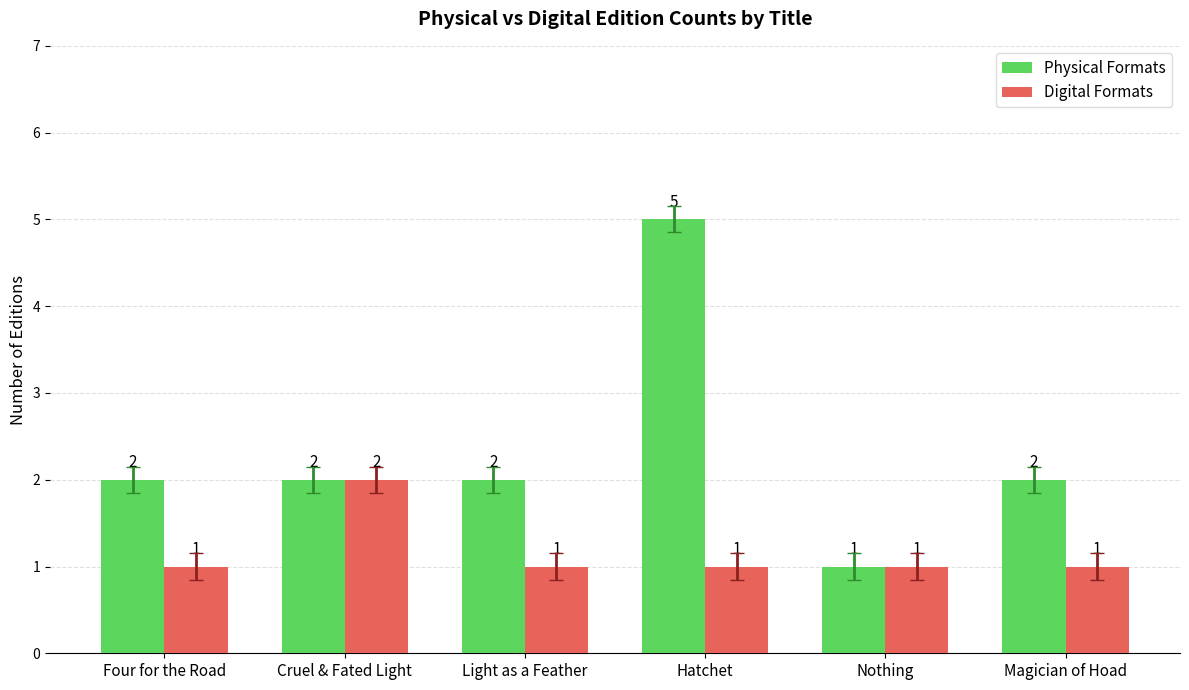

What is the value of the Physical Formats bar at the 3rd from the left?

2